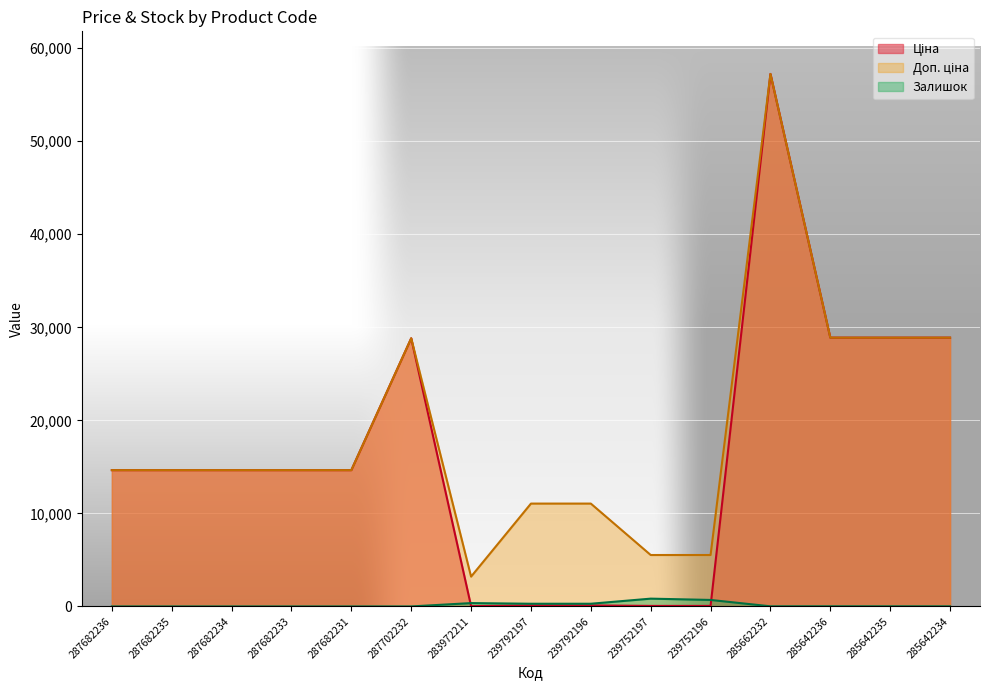

What is the greatest value displayed?

57235.5